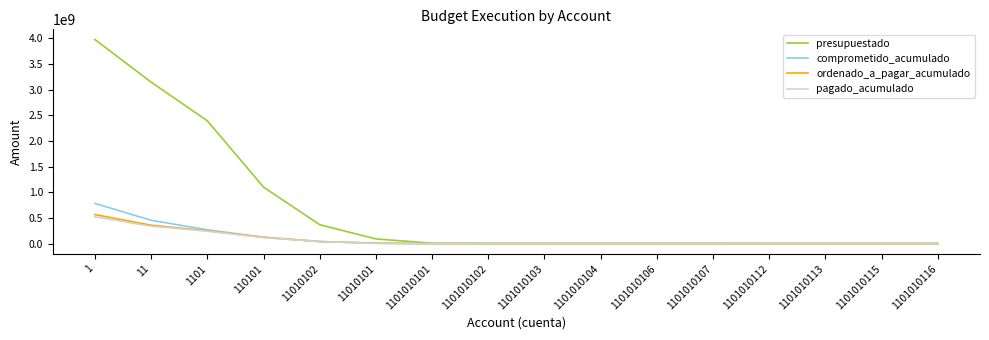

Does the chart display data point markers on the line(s)?

No